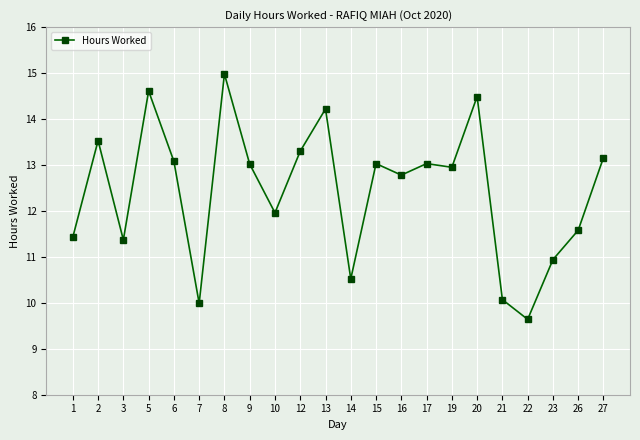

At which category does the data reach its first local peak?

2